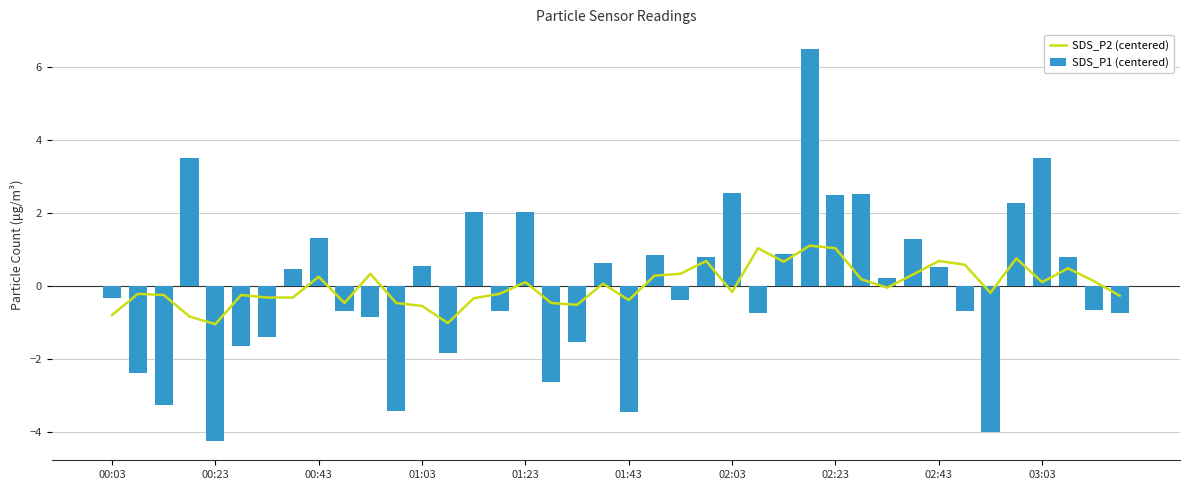

List the labels in order of SDS_P2 (centered) value, largest first.

27, 25, 28, 35, 23, 32, 26, 33, 37, 10, 22, 31, 21, 02:43, 29, 38, 16, 36, 19, 30, 24, 34, 00:23, 15, 00:43, 01:43, 39, 02:03, 02:23, 14, 20, 03:03, 11, 17, 18, 12, 00:03, 01:03, 13, 01:23